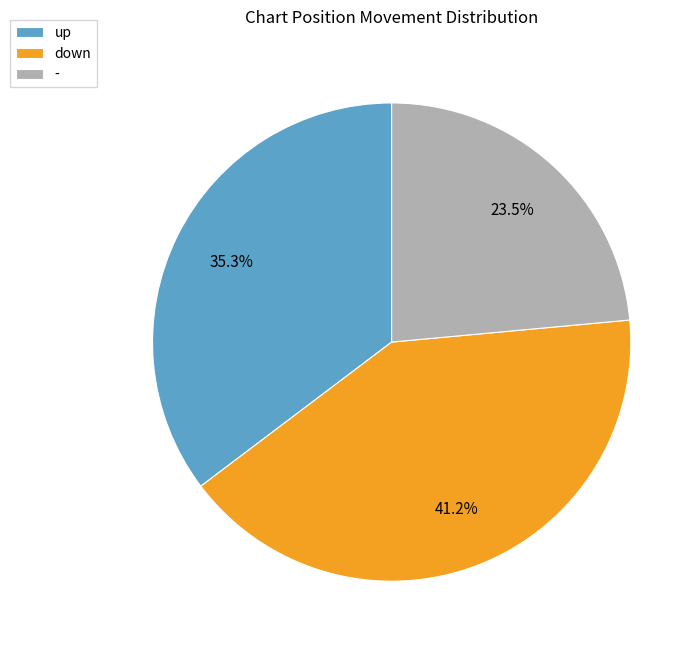

To the nearest percent, what is the difference between the up and down slice percentages?

6%